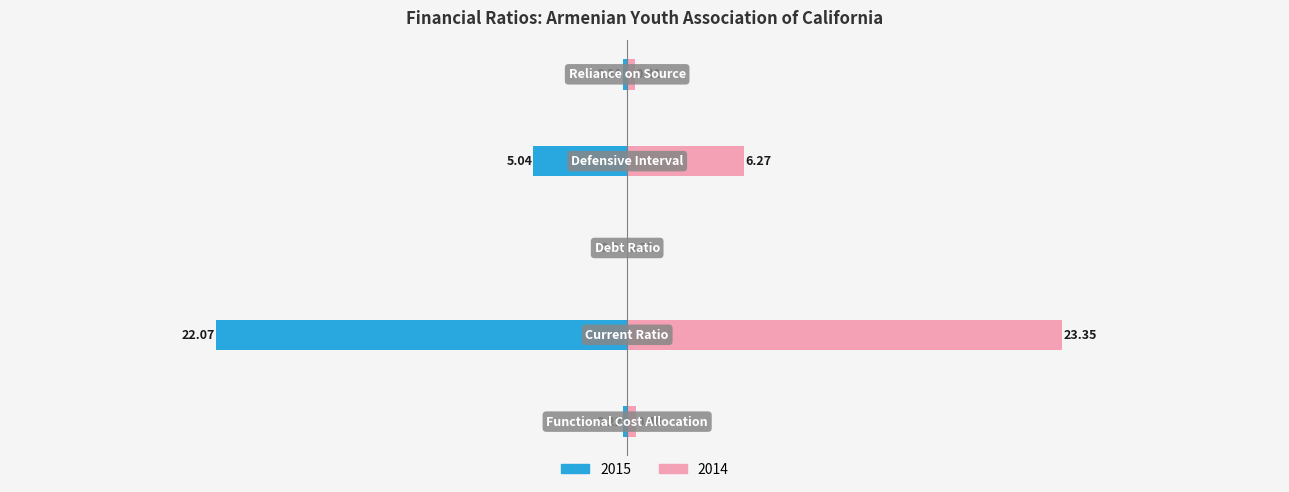

Is it true that 2014 equals 0.4 at Reliance on Source?

True